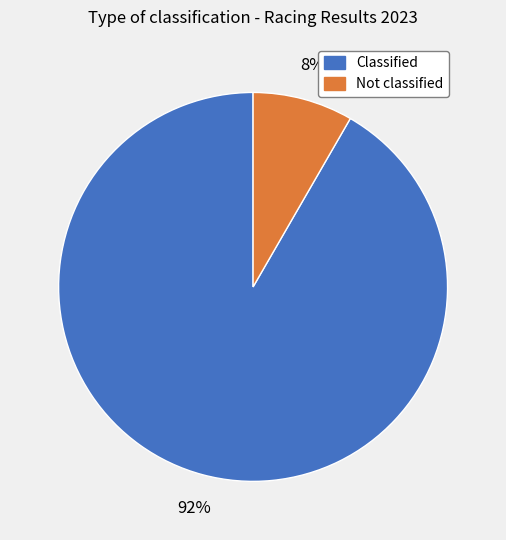

To the nearest percent, what is the average slice percentage?

50%